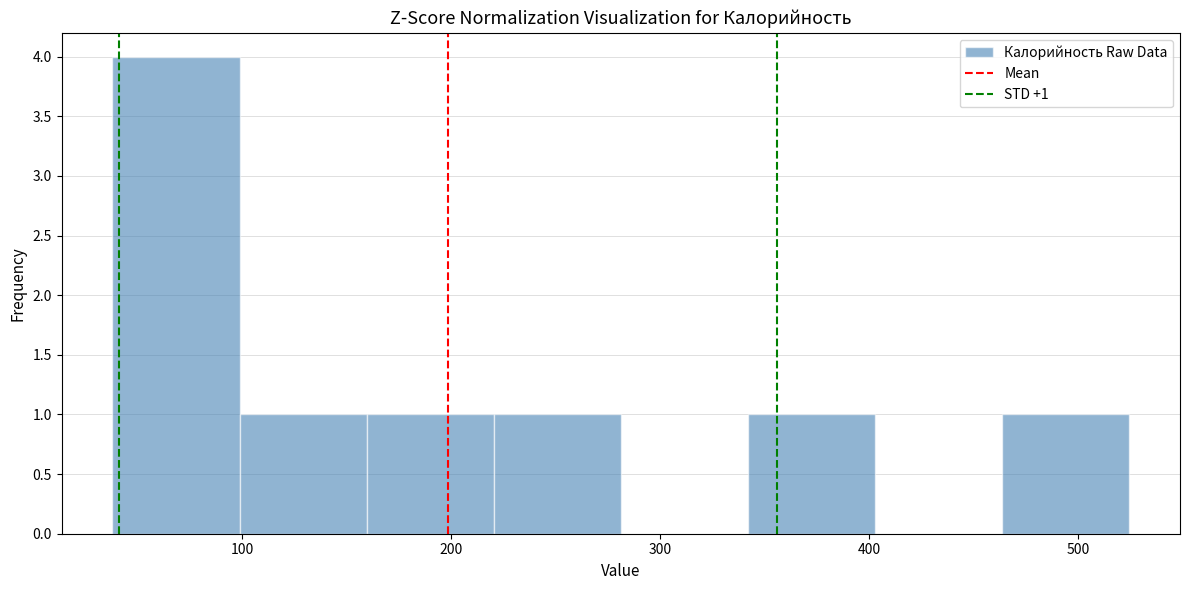

Over which range of the x-axis is the bar tallest?

40 to 100